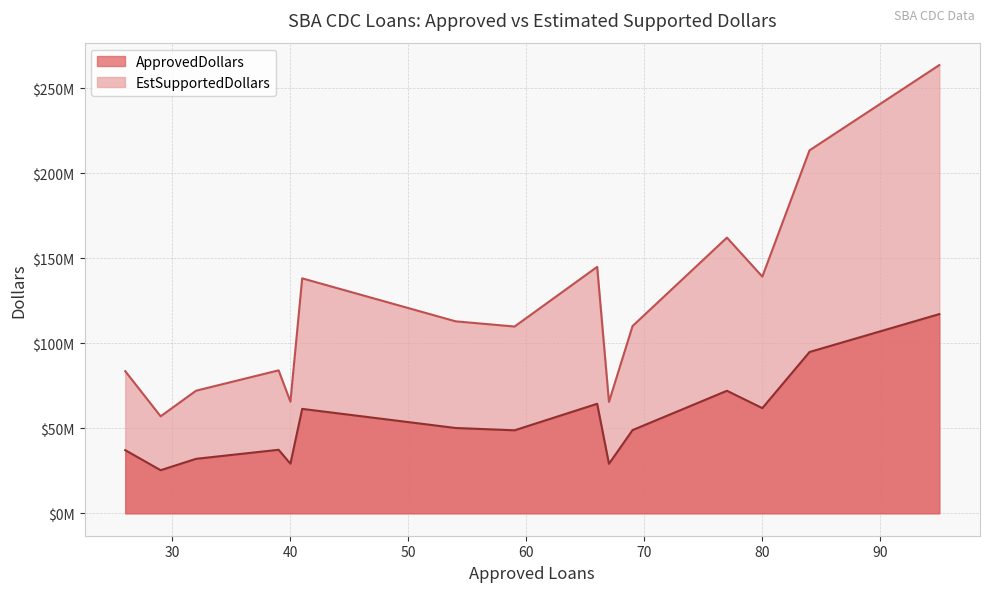

Which has a higher value, 32 or 26?

26